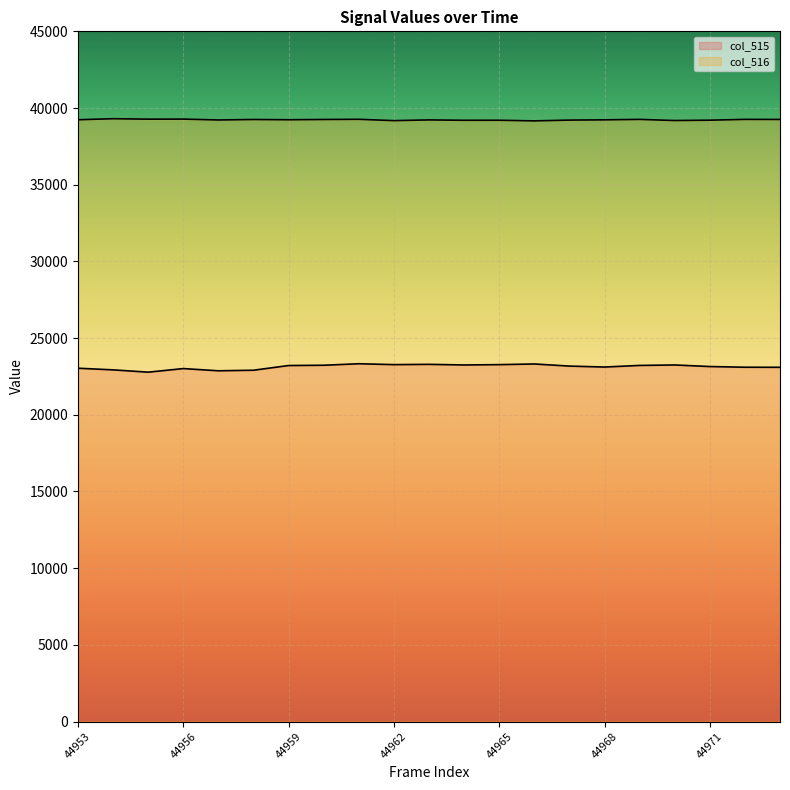

At which category is the sum across all series the highest?

44961